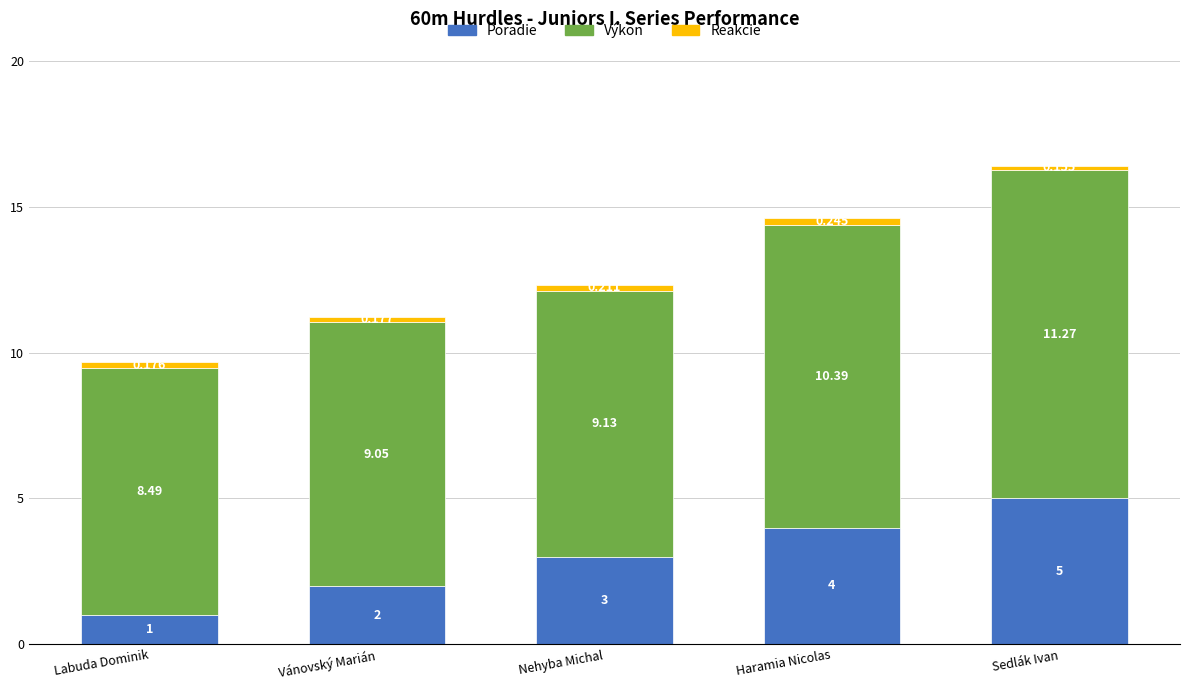

At which category is the sum across all series the highest?

Sedlák Ivan